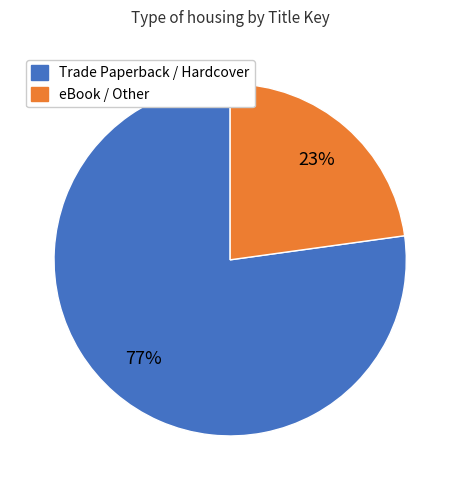

Count the number of slices in the pie.

2